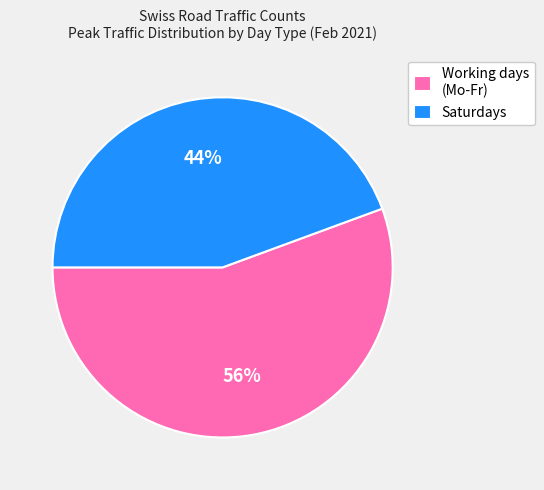

Does any single category account for the majority?

Yes